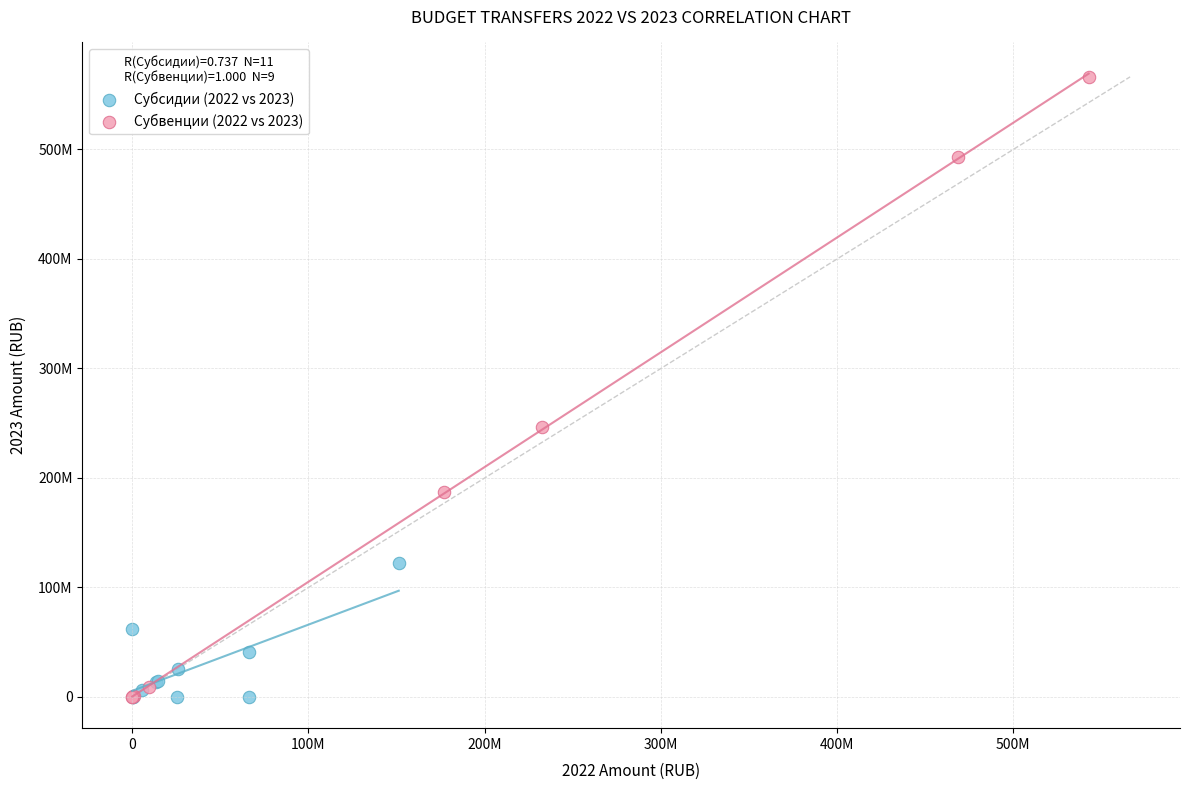

What are all the series names shown in the legend?

Субсидии (2022 vs 2023), Субвенции (2022 vs 2023)